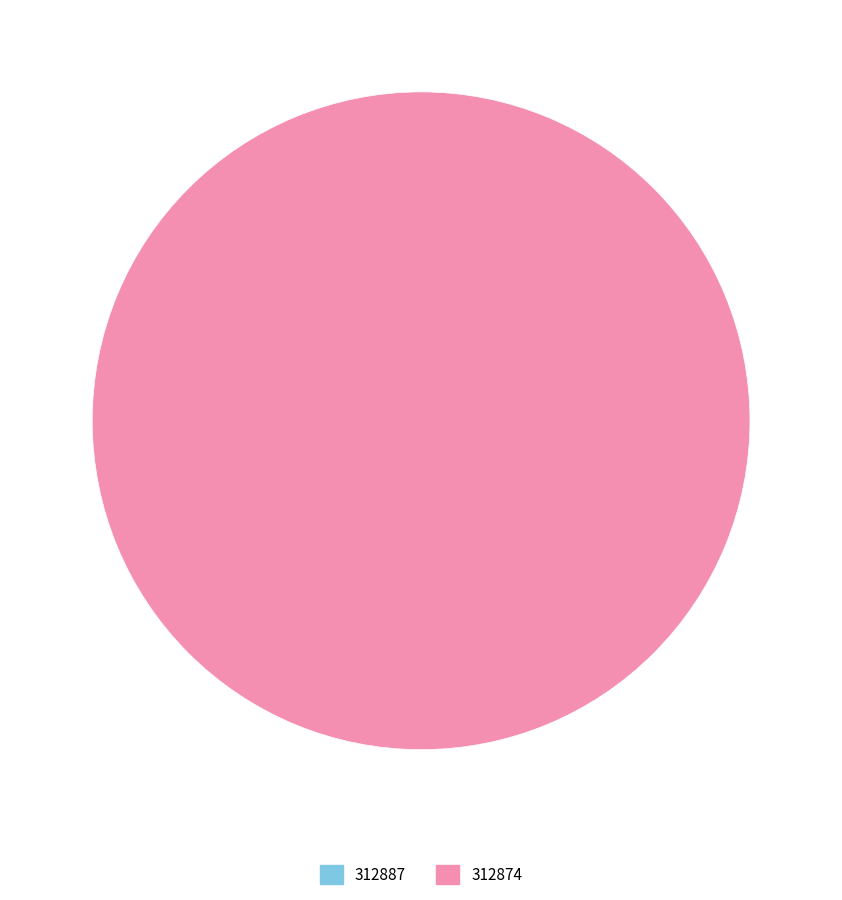

True or false: 312887 accounts for 0% of the total.

True